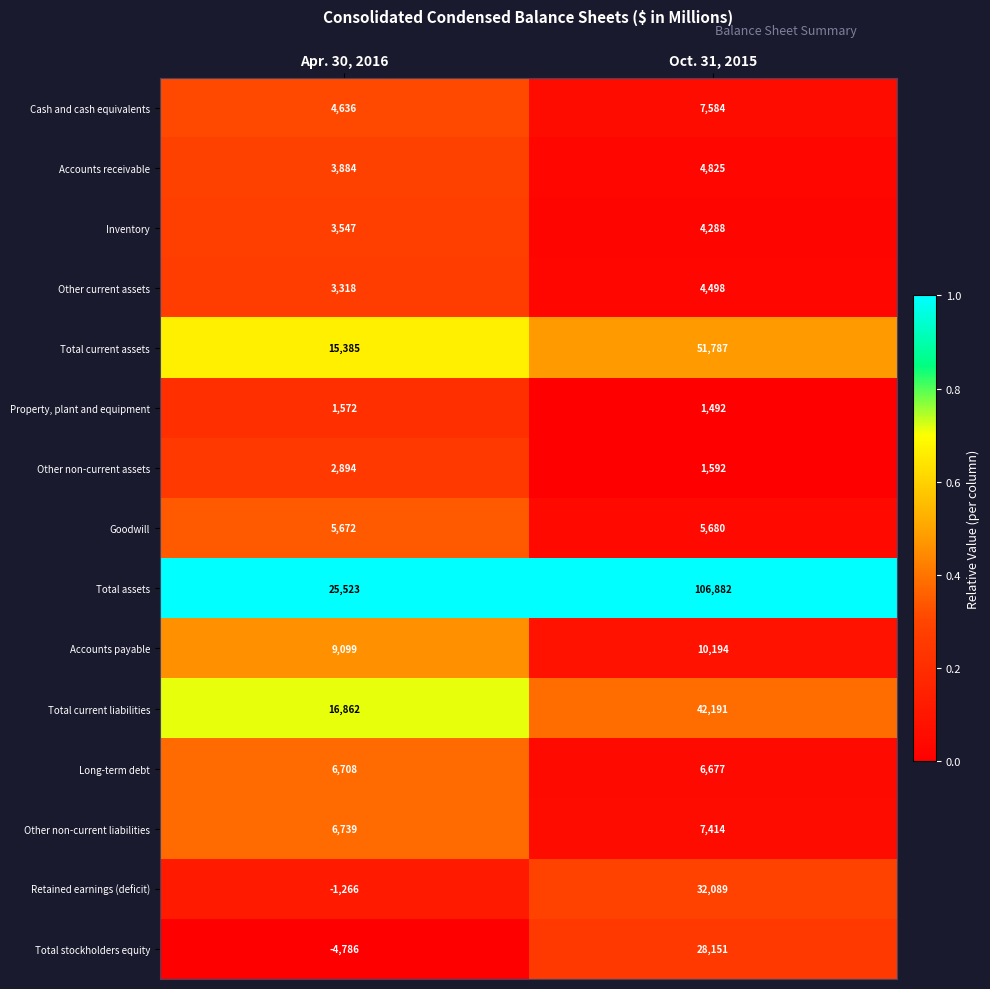

Which series has the widest spread of values?

Total assets